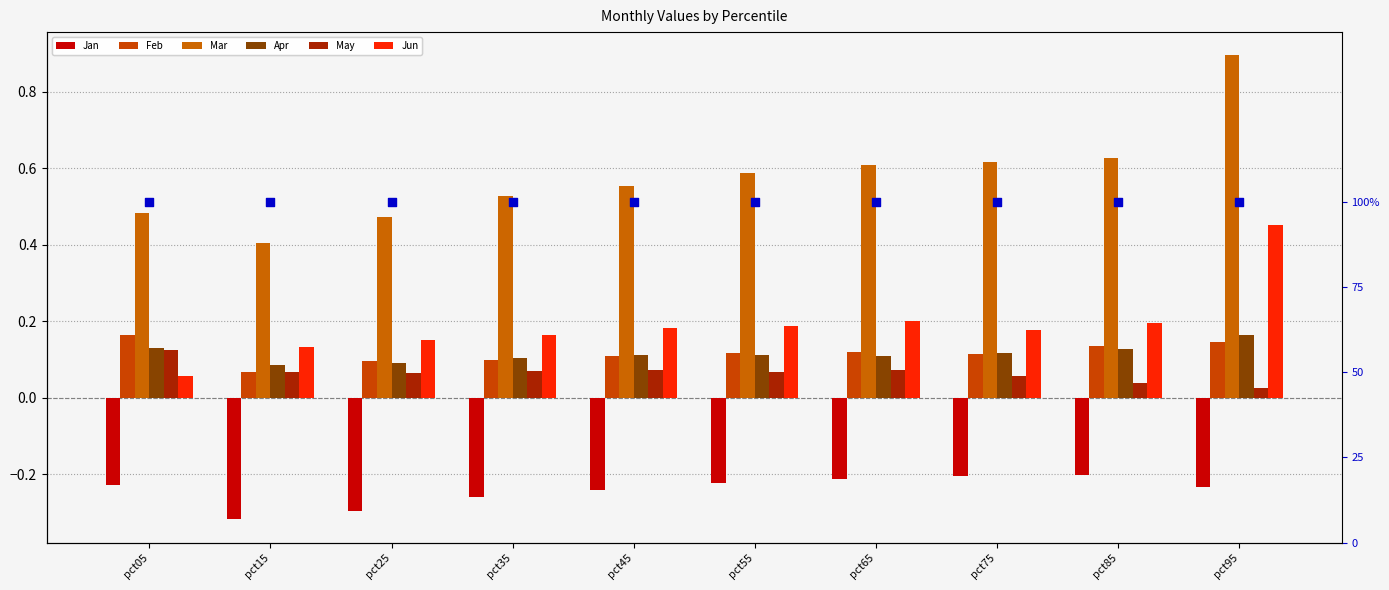

At how many categories does at least one series exceed 0?

10